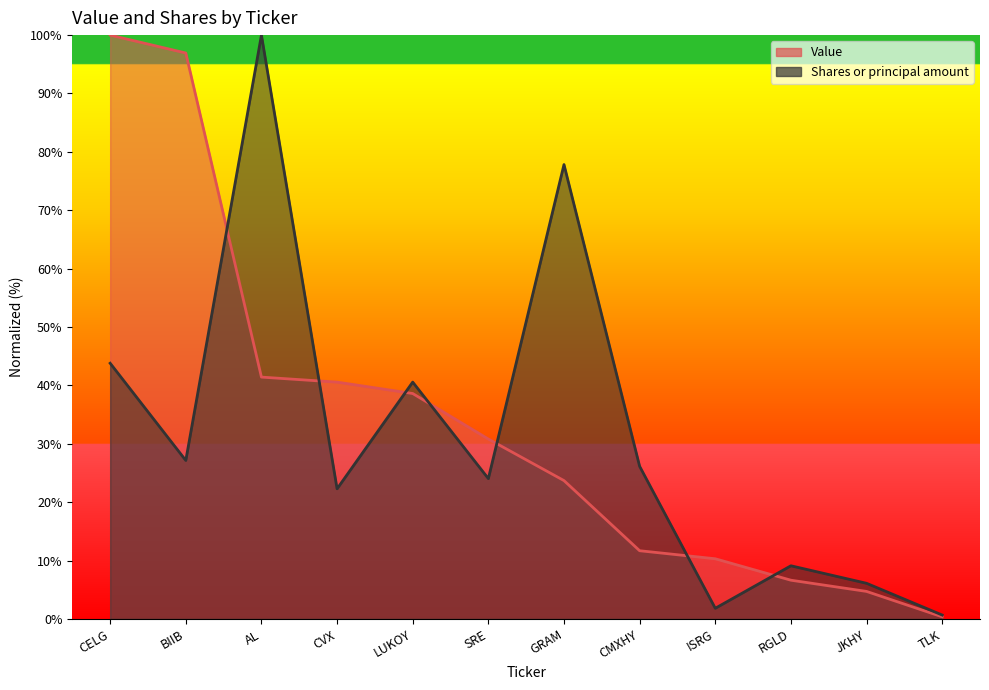

At which category does Shares or principal amount reach its first local peak?

AL